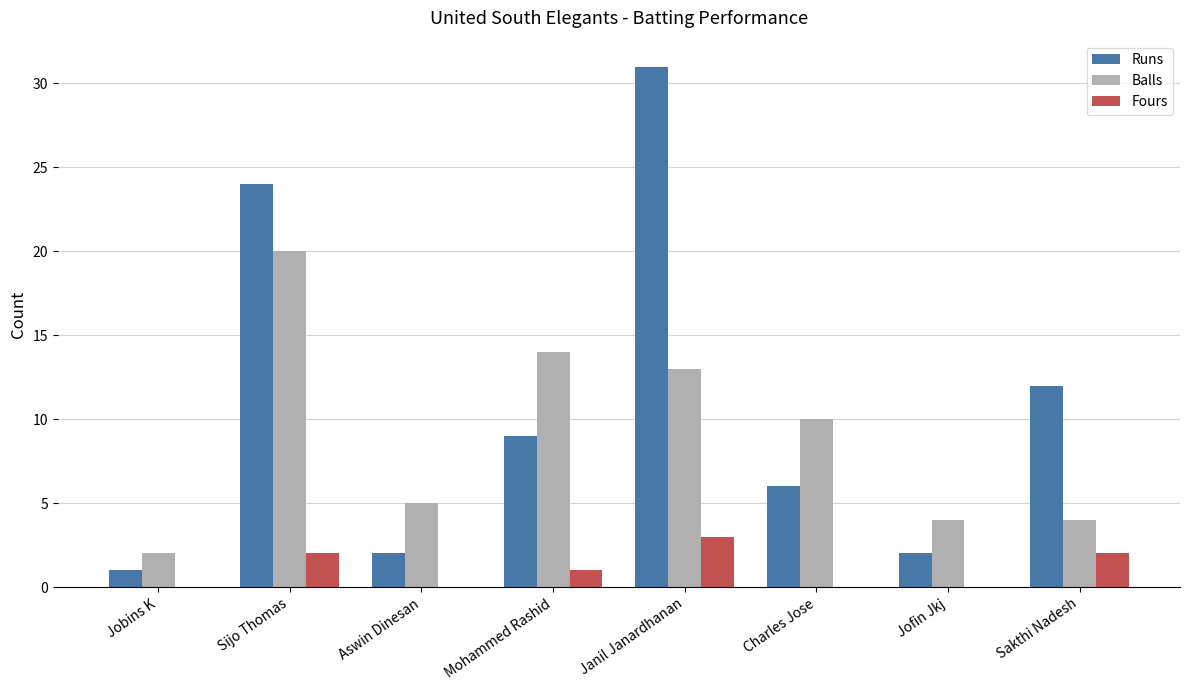

Reading left to right, transcribe all the data shown in this chart.

Runs: 1	24	2	9	31	6	2	12
Balls: 2	20	5	14	13	10	4	4
Fours: 0	2	0	1	3	0	0	2